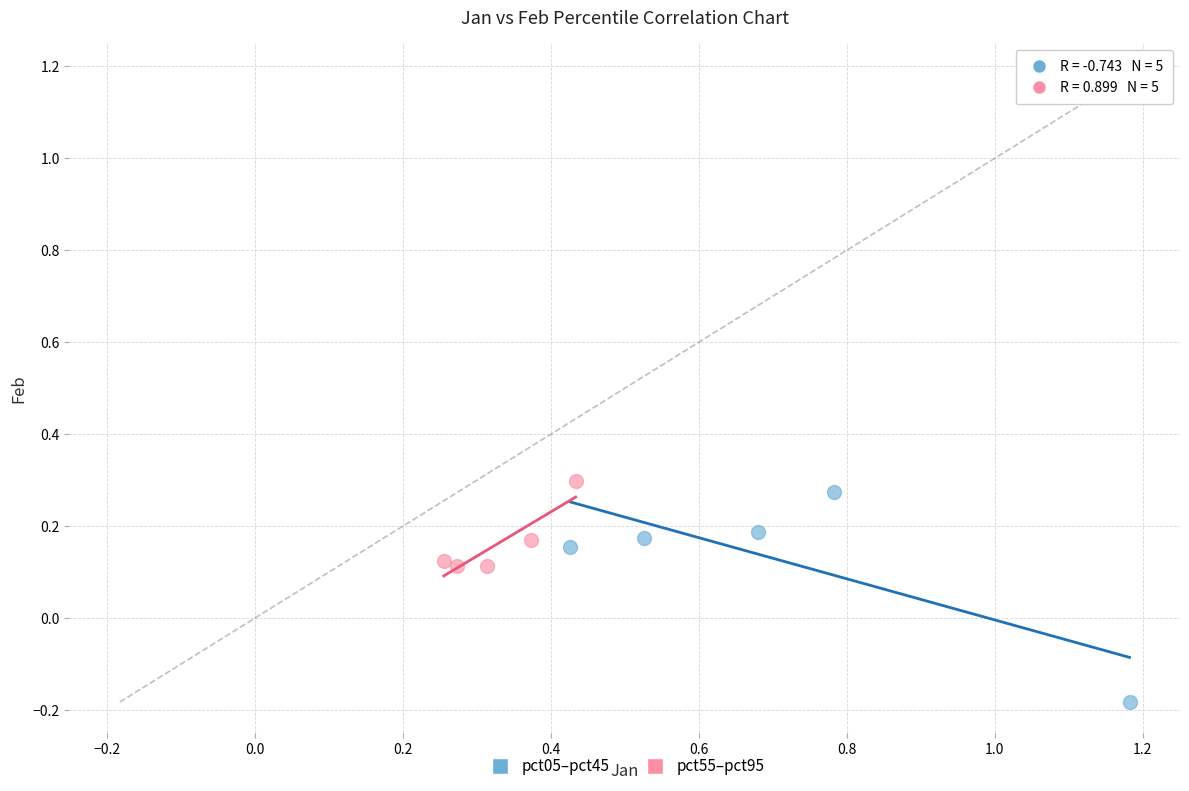

Which series contains the lowest Y value?

pct05–pct45